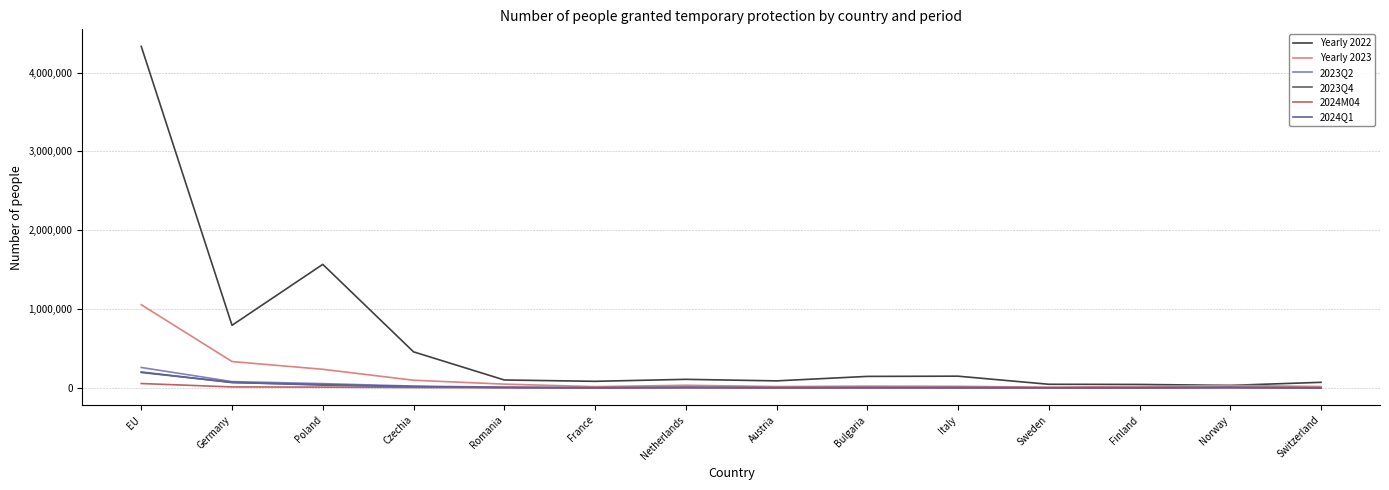

What is the average value of the 2024Q1 series?

26230